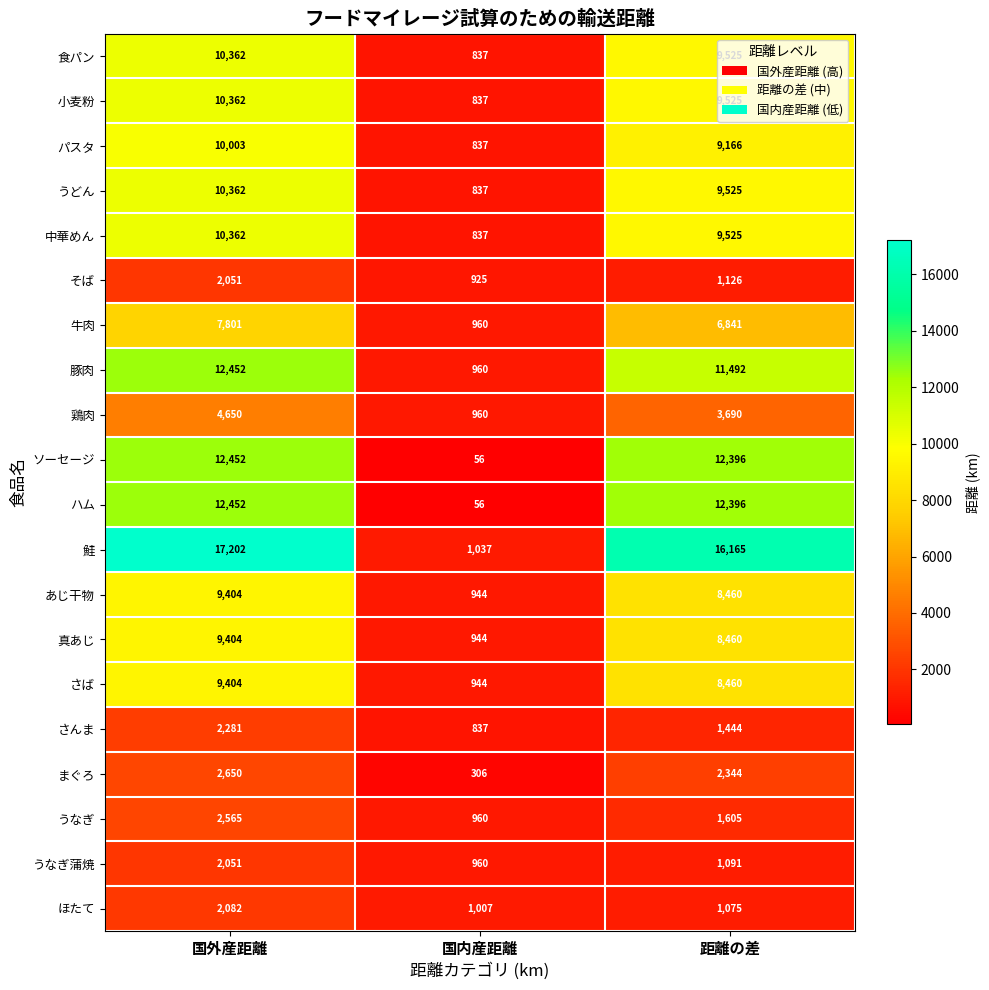

Which series has the widest spread of values?

鮭